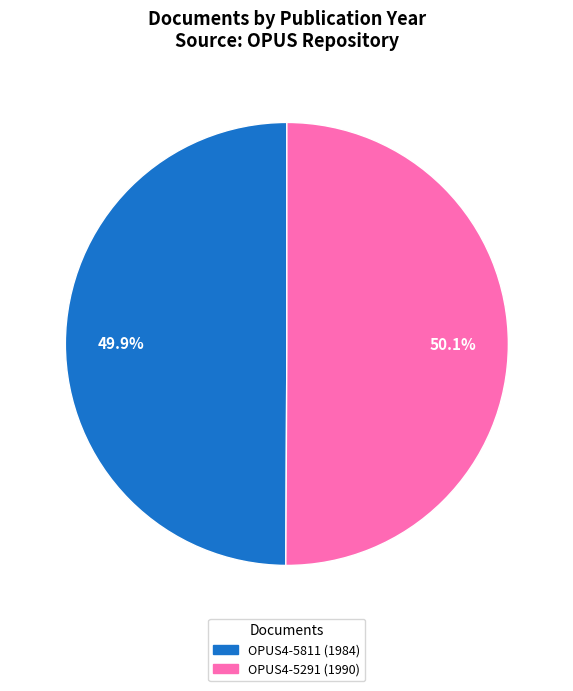

How many slices are in this pie chart?

2